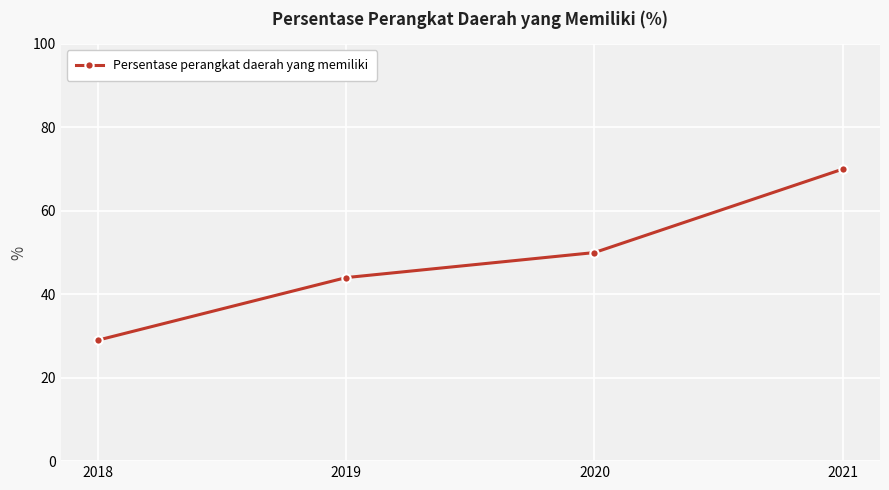

How many values are below 50?

2